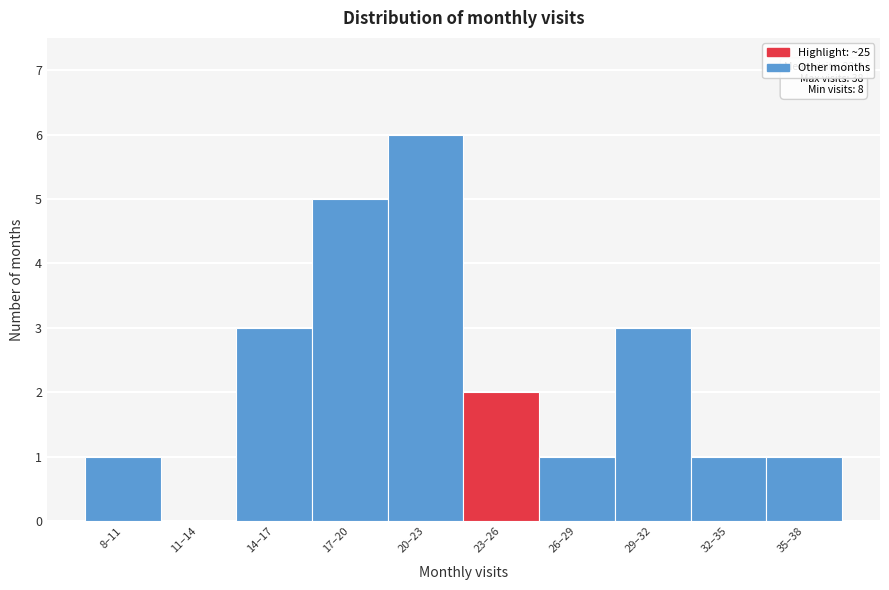

Reading left to right, transcribe all the data shown in this chart.

8–11=1	11–14=0	14–17=3	17–20=5	20–23=6	23–26=2	26–29=1	29–32=3	32–35=1	35–38=1